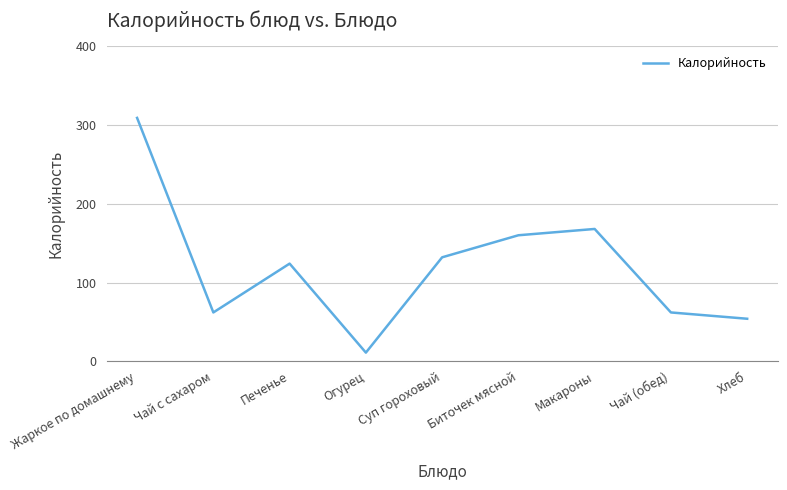

At which label does the data first exceed 124?

Жаркое по домашнему